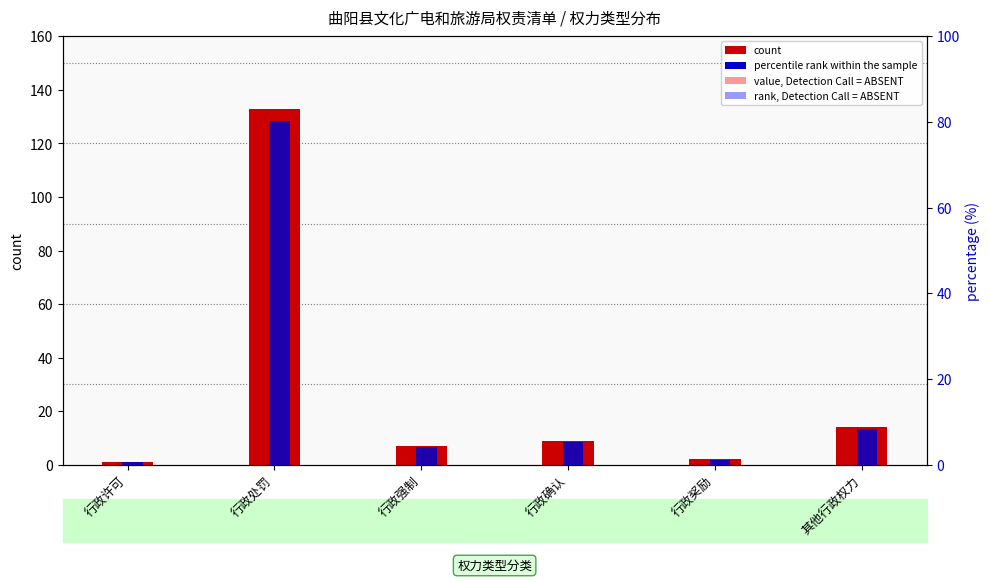

Rank the series by their average value, from lowest to highest.

percentile rank within the sample, count